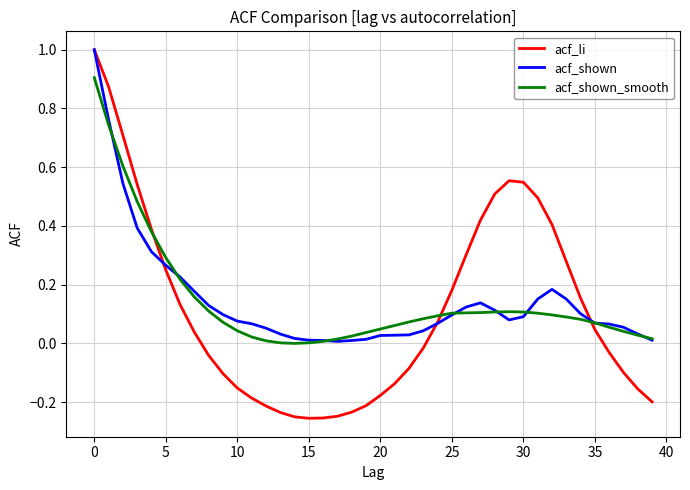

What is the greatest value displayed?

1.0